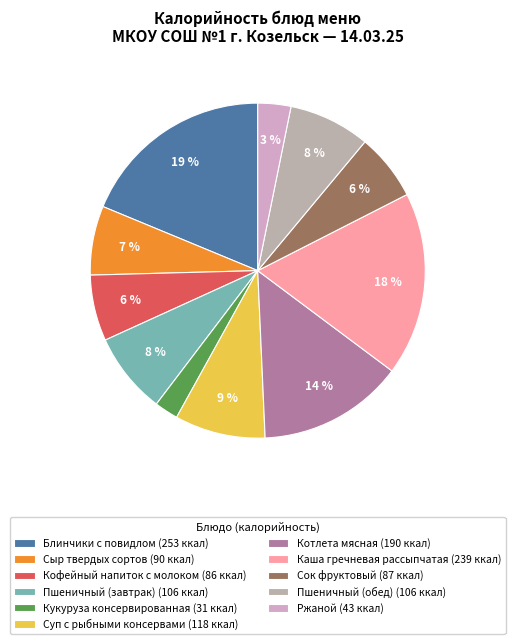

To the nearest percent, what portion does Ржаной represent?

3%